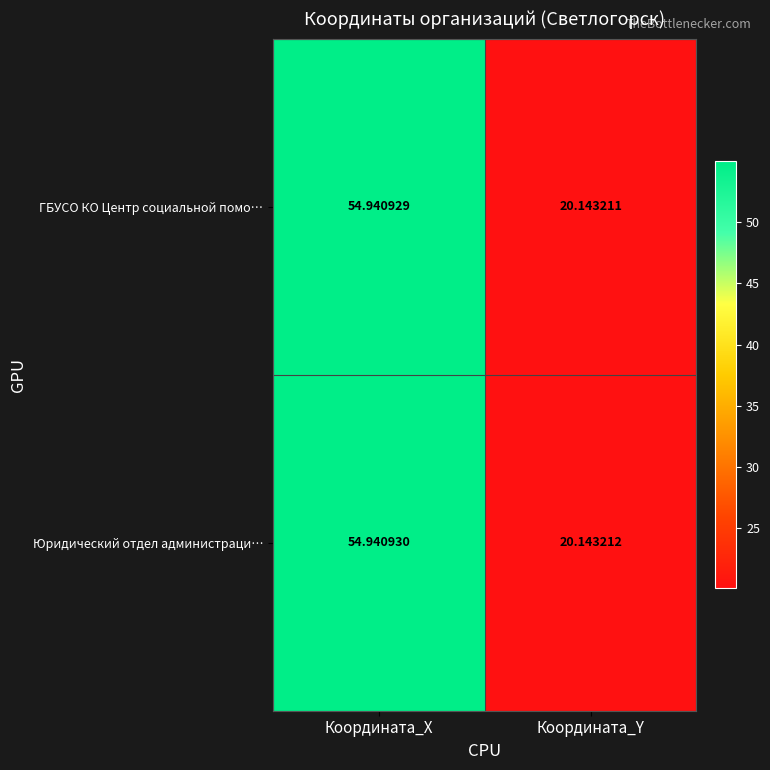

Rank the series at Координата_Х from highest to lowest value.

Юридический отдел администраци…, ГБУСО КО Центр социальной помо…